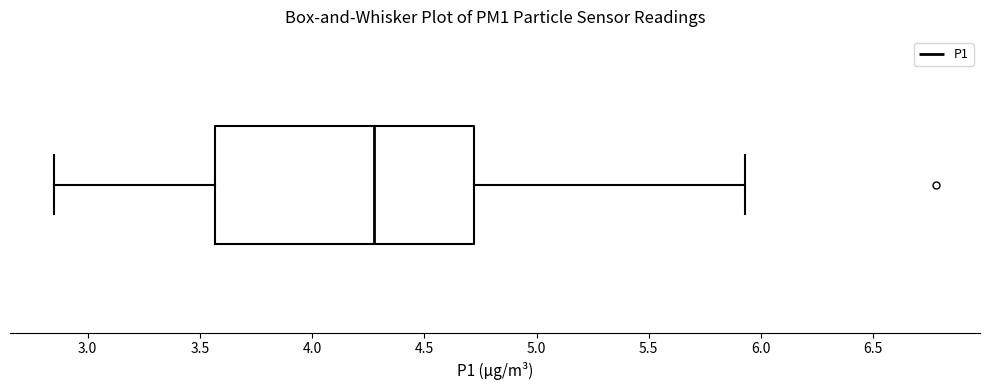

Read this box plot against the x-axis: the position of the median line, the range covered by the box, and the ends of both whiskers. The values are not printed on the chart, so give them approximately, as read against the axis.

median 4.30, box 3.55 to 4.70, whiskers 2.85 to 5.95